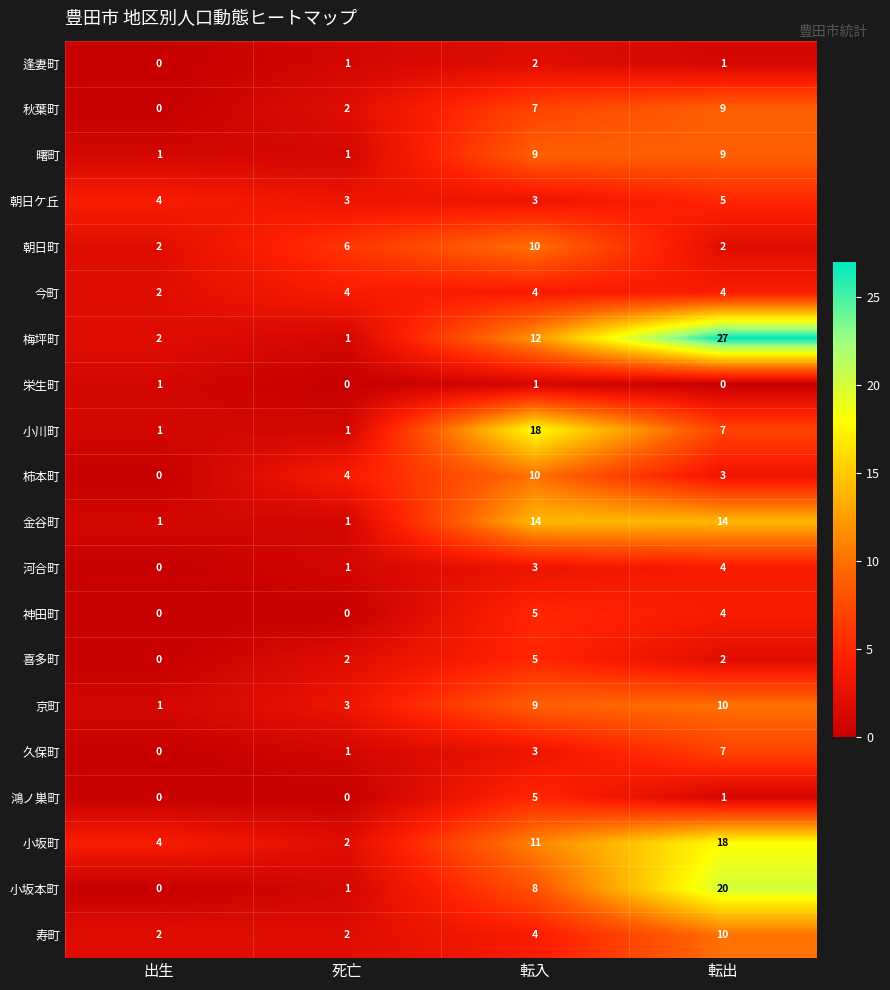

Which label corresponds to the largest value in the chart?

転出